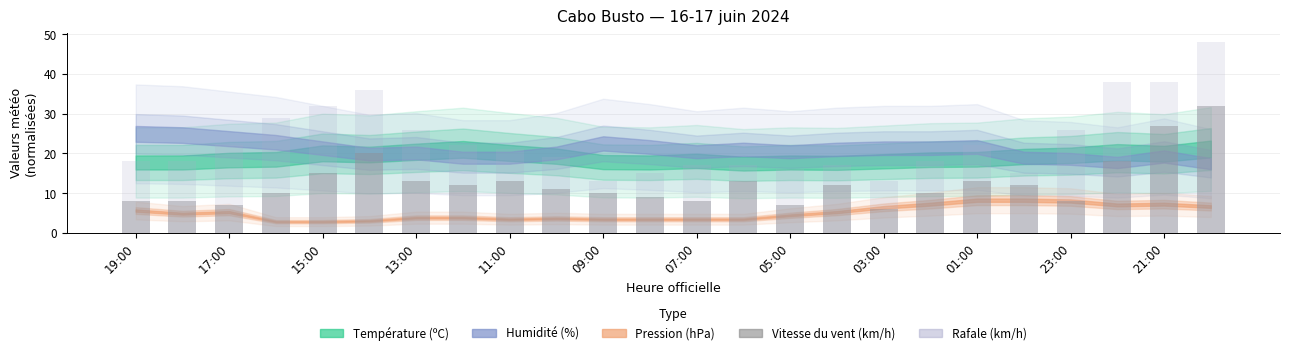

Which series changed the most between 13:00 and 23:00?

Rafale (km/h)